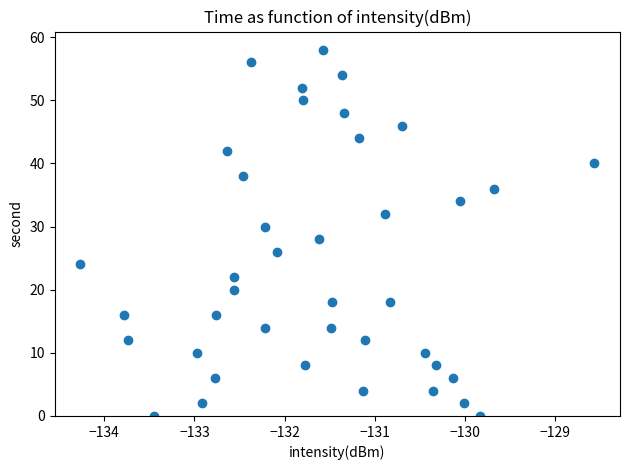

What is the range of Y values (max minus min)?

58